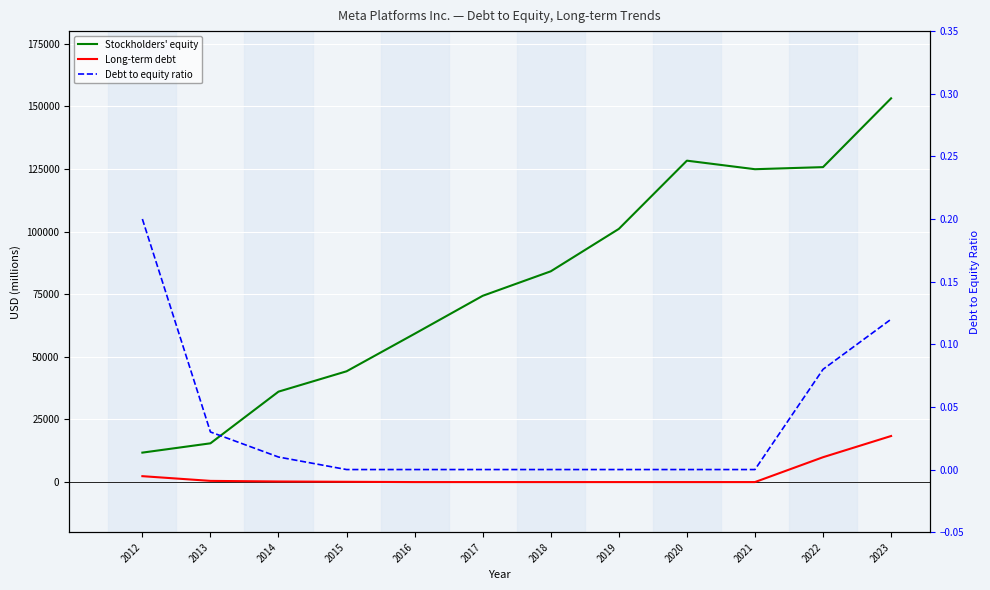

Read the Stockholders' equity value at 2020.

128290.0